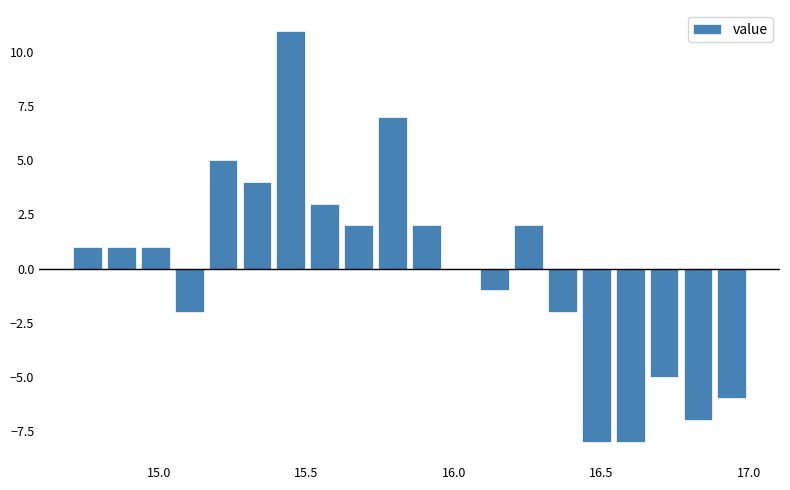

Read against the x-axis, roughly where is the centre of the tallest bar?

15.45